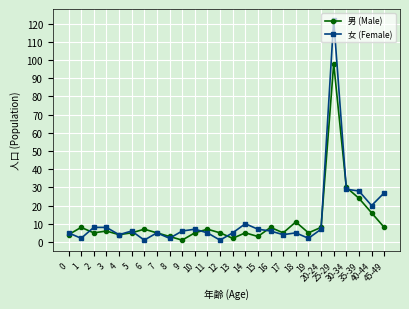

What are all the series names shown in the legend?

男 (Male), 女 (Female)